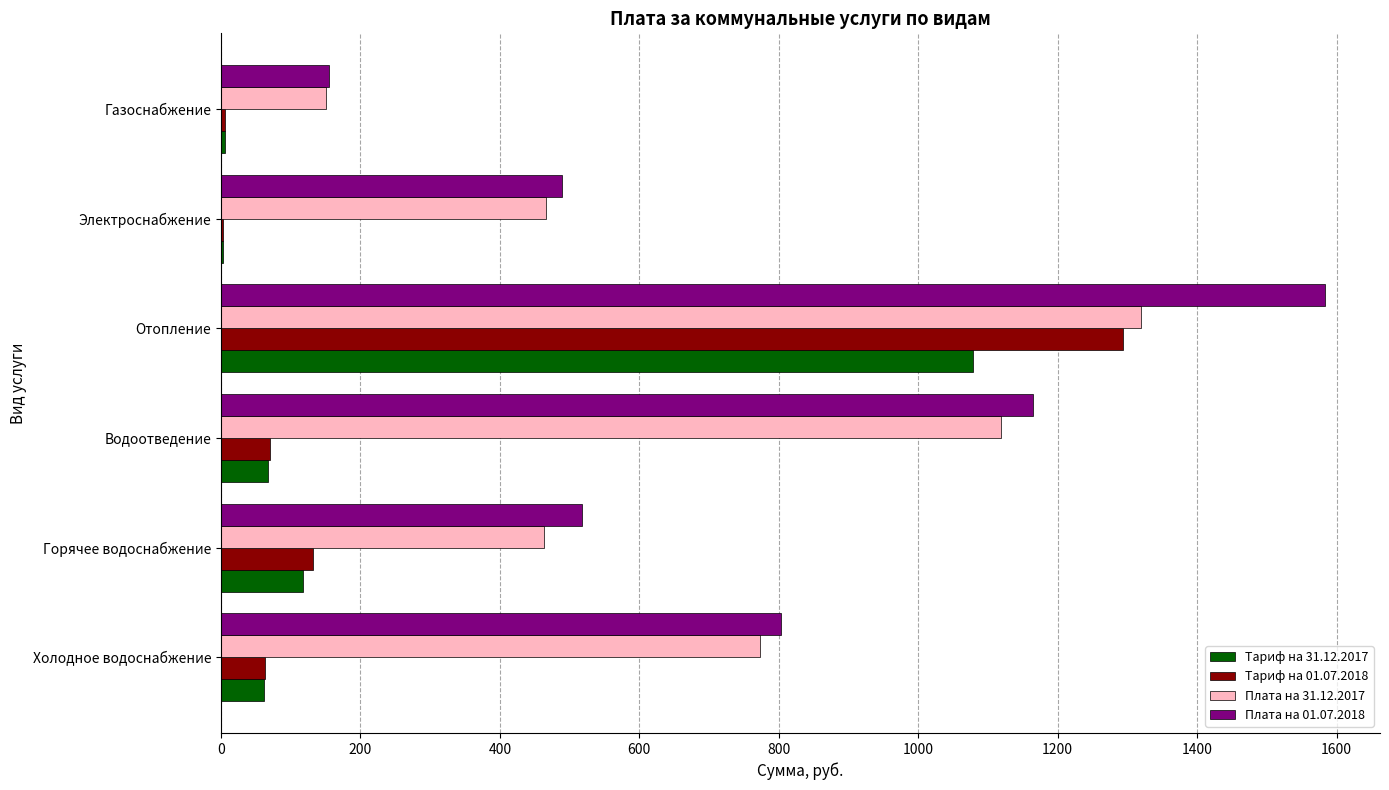

At which label does Тариф на 01.07.2018 reach its peak?

Отопление